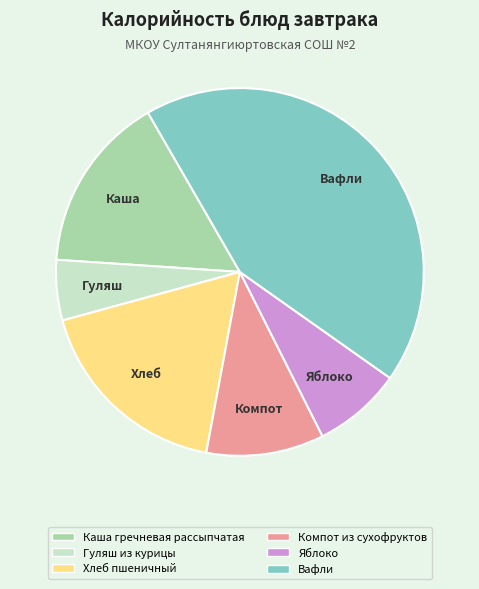

True or false: Каша гречневая рассыпчатая accounts for 16% of the total.

True